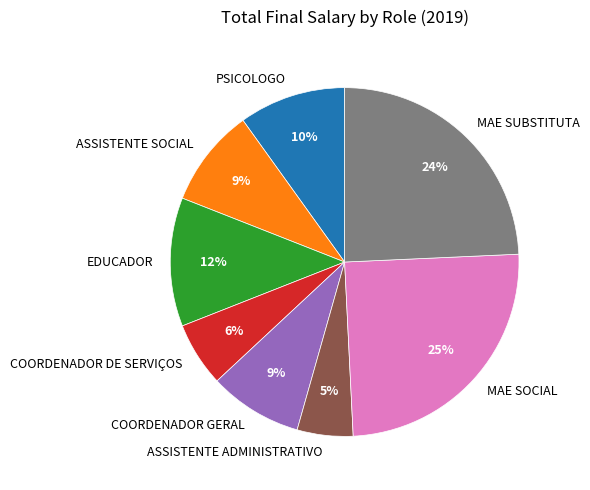

Combined, do EDUCADOR and COORDENADOR GERAL account for over 50%?

No